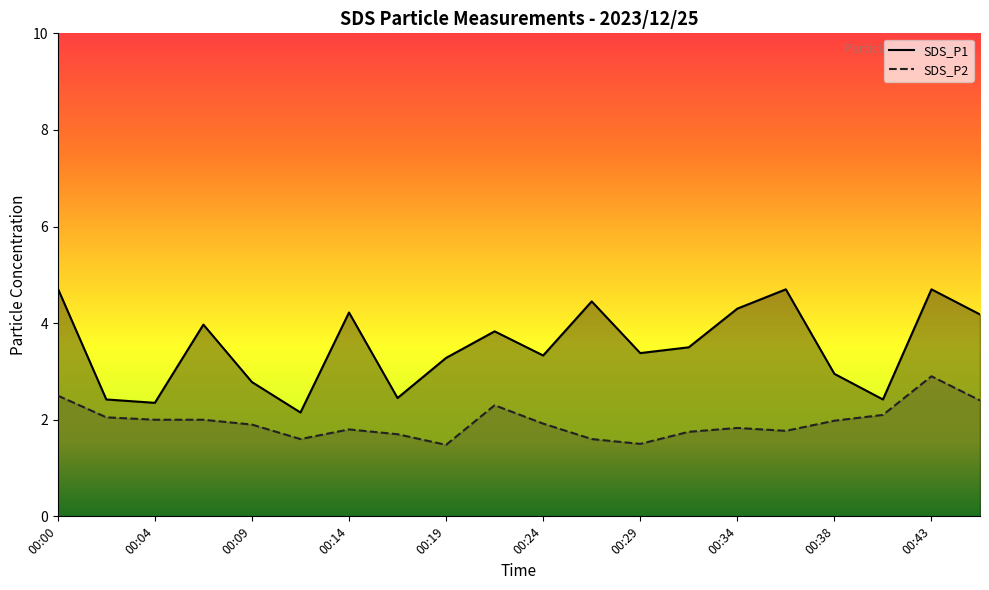

Which series has the largest range (max minus min)?

SDS_P1